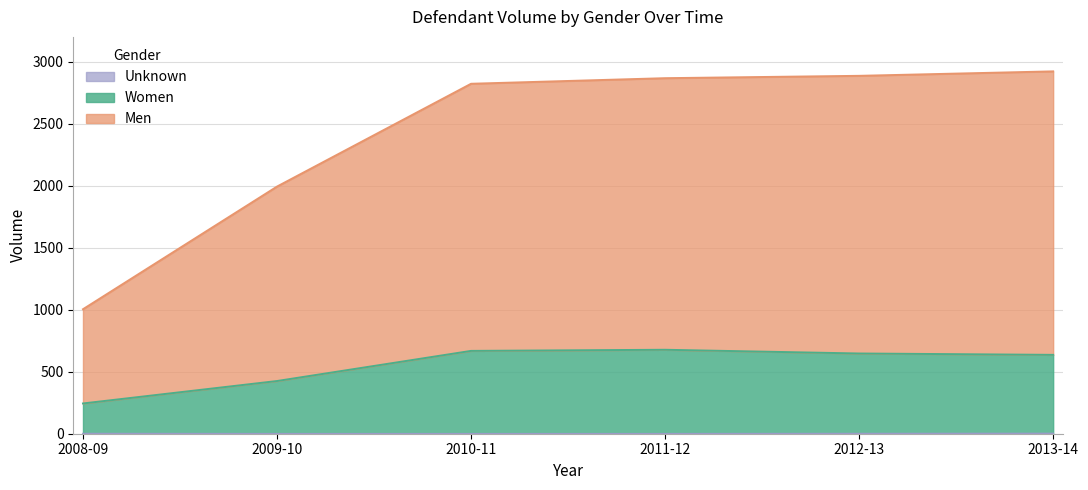

What is the difference between the maximum and minimum values in the Unknown series?

2